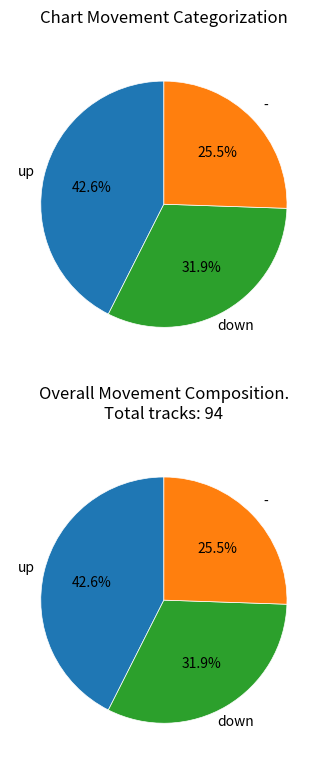

Which category has the biggest portion of the pie?

up